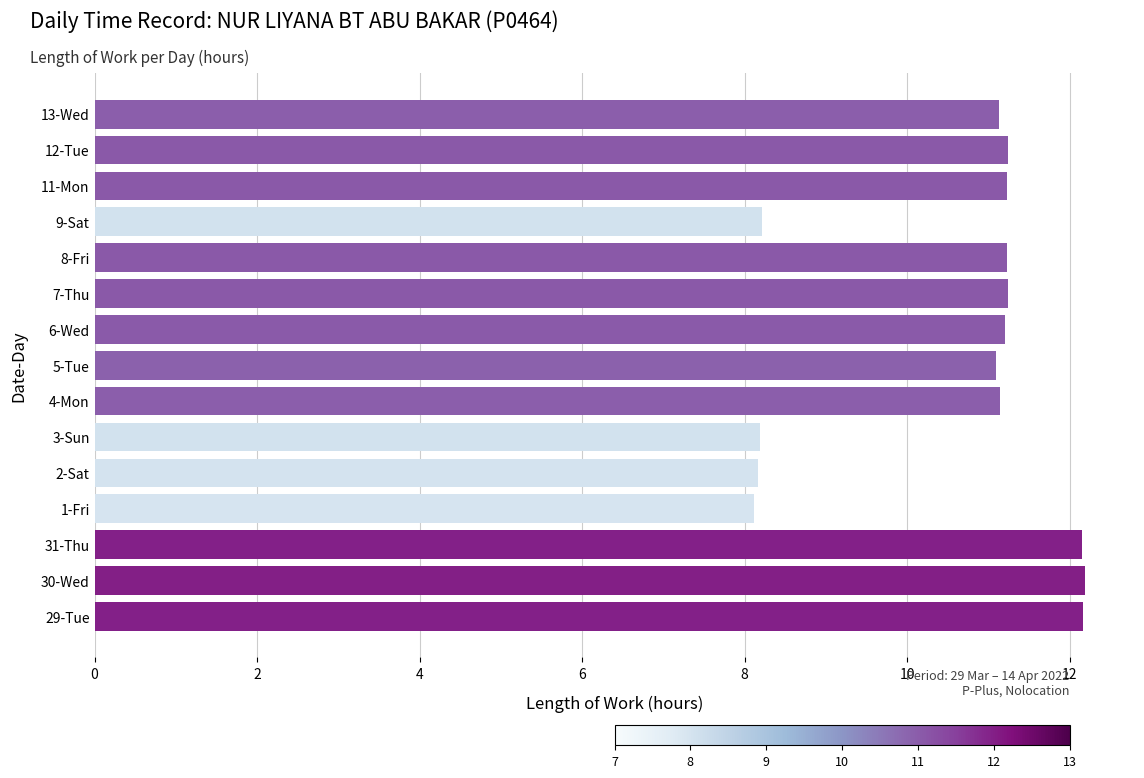

How many data points does each series have?

15